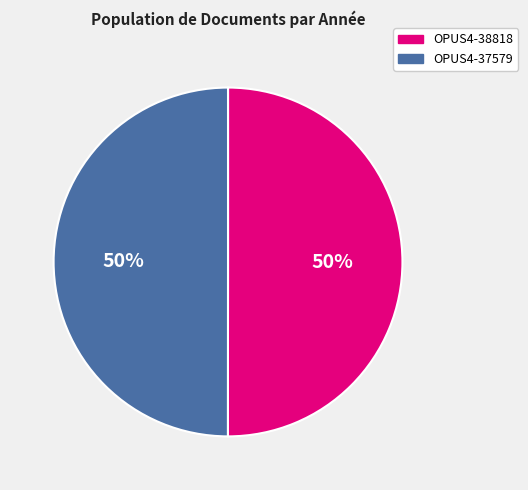

To the nearest percent, what is the average slice percentage?

50%